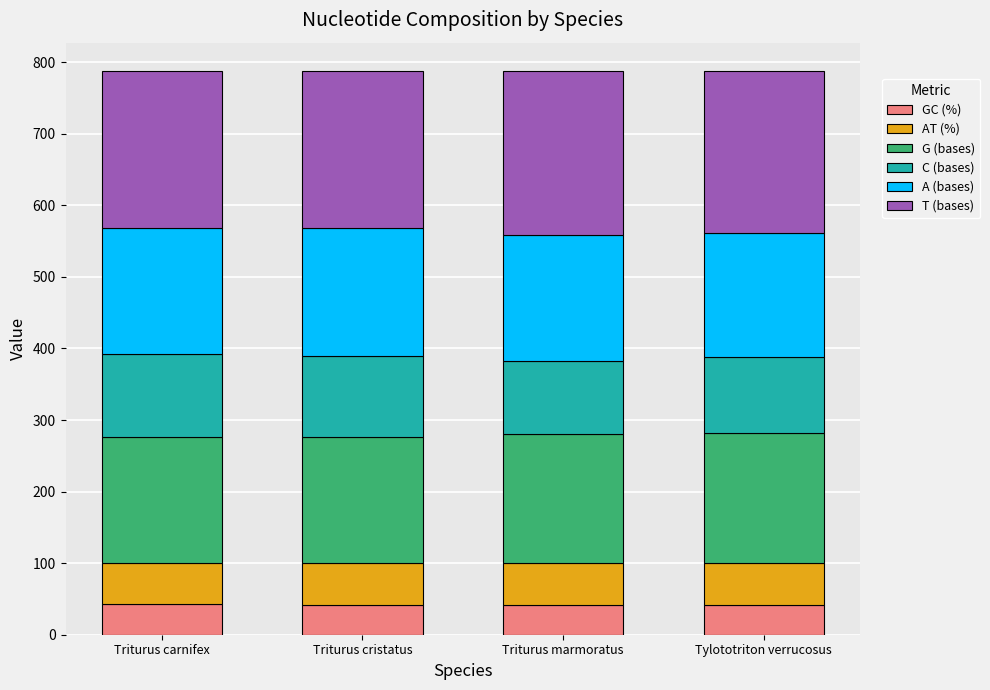

What is the difference between the GC (%) values at Triturus marmoratus and Tylototriton verrucosus?

0.8